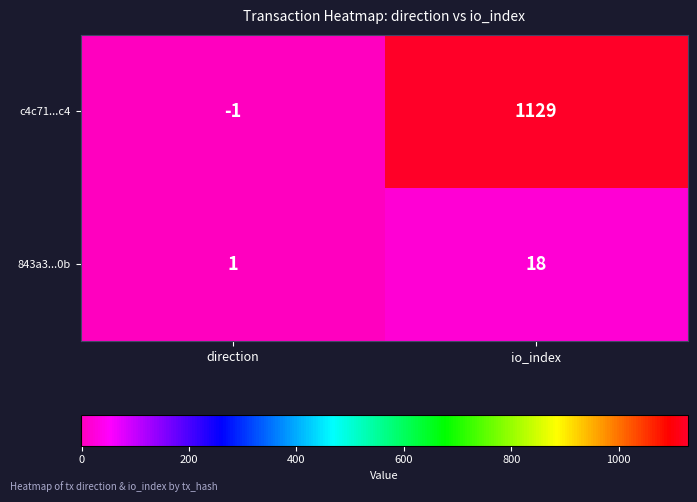

How many distinct data groups are displayed?

2